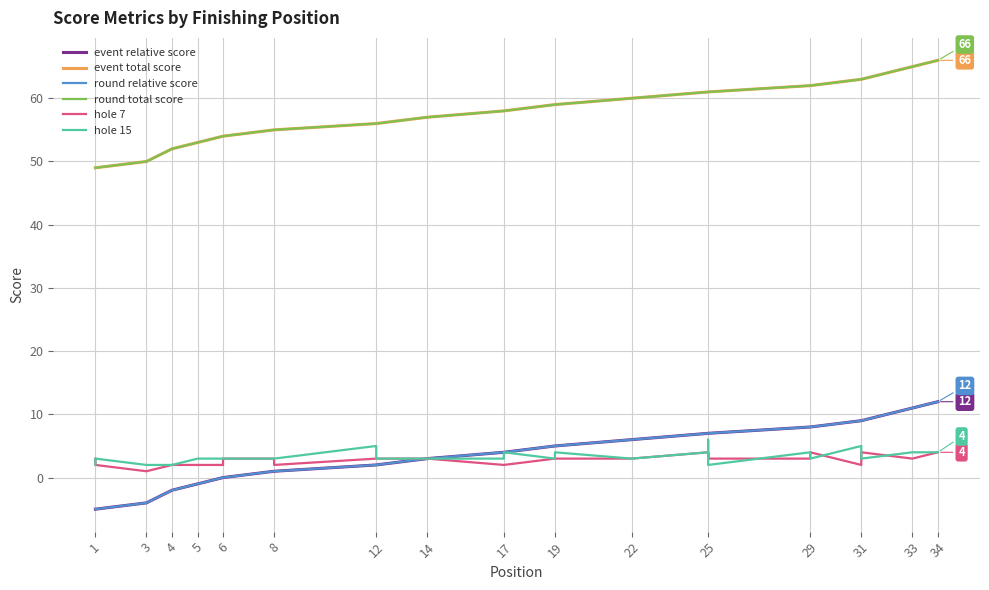

How many values in event relative score are above zero?

27